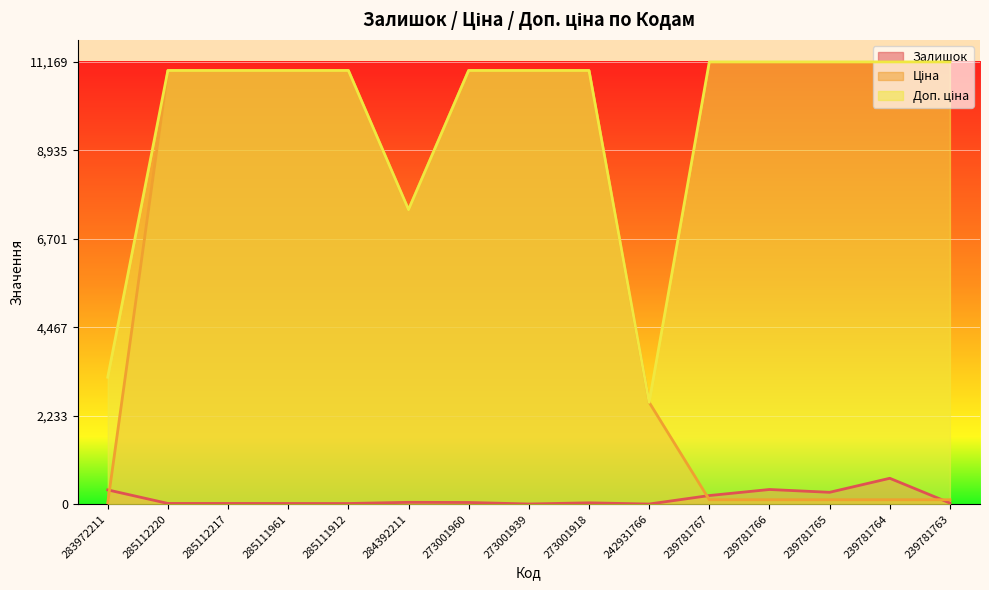

Which series has the largest total across all categories?

Доп. ціна